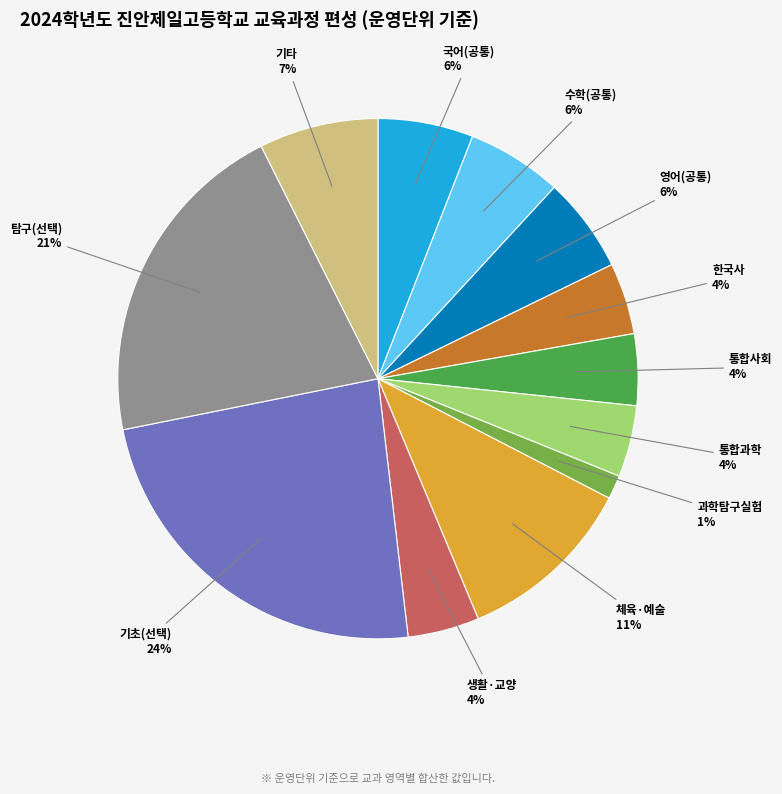

Is there a majority slice in this chart?

No